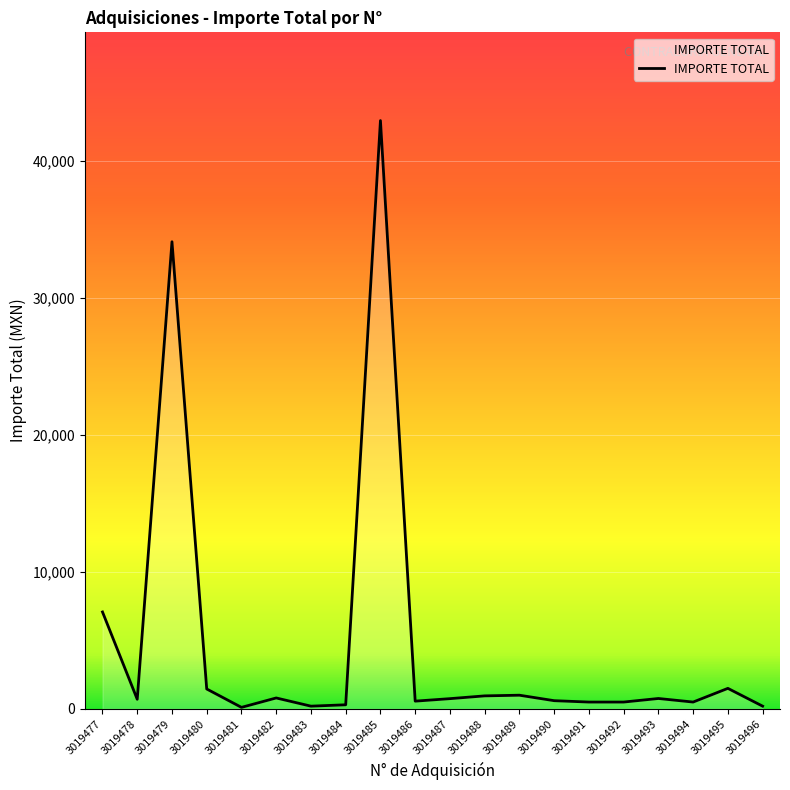

How many lines are shown in the chart?

1